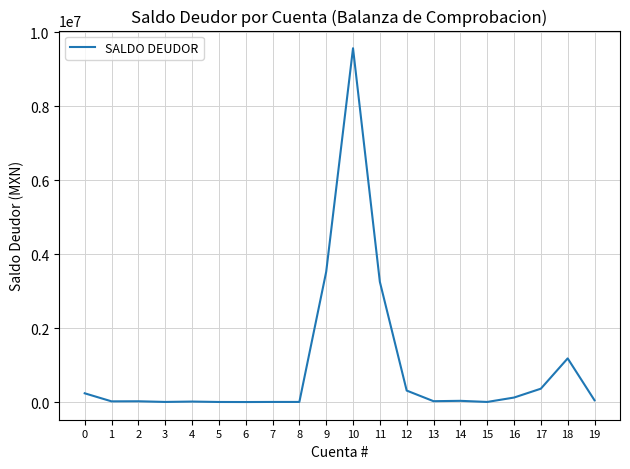

What is the maximum value shown in the chart?

9567818.3